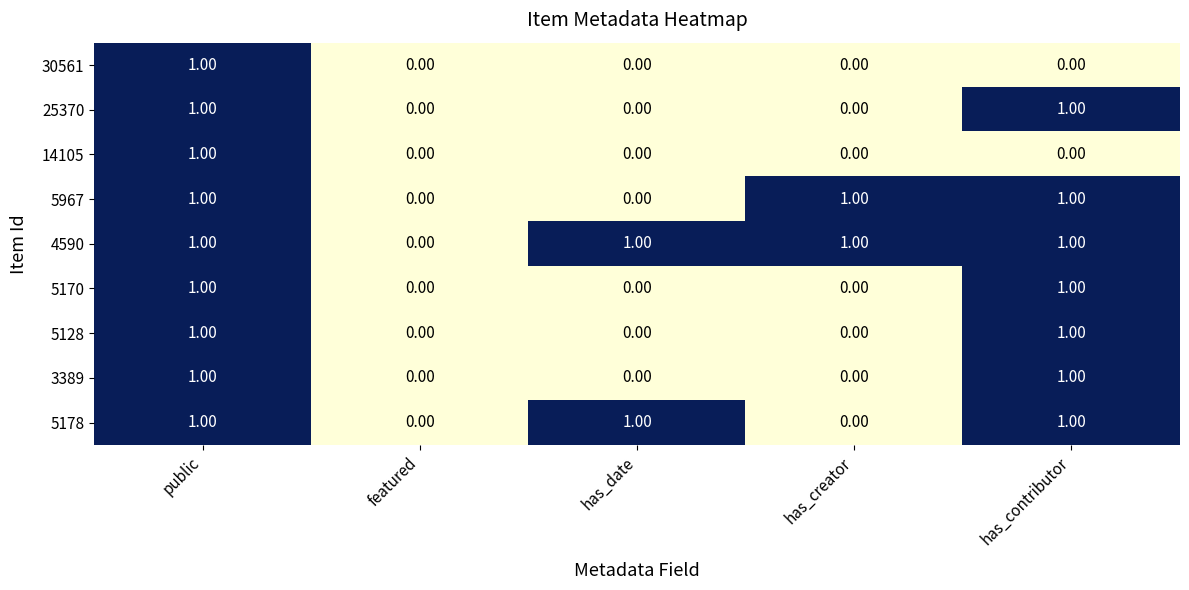

Which series has the largest total across all categories?

4590